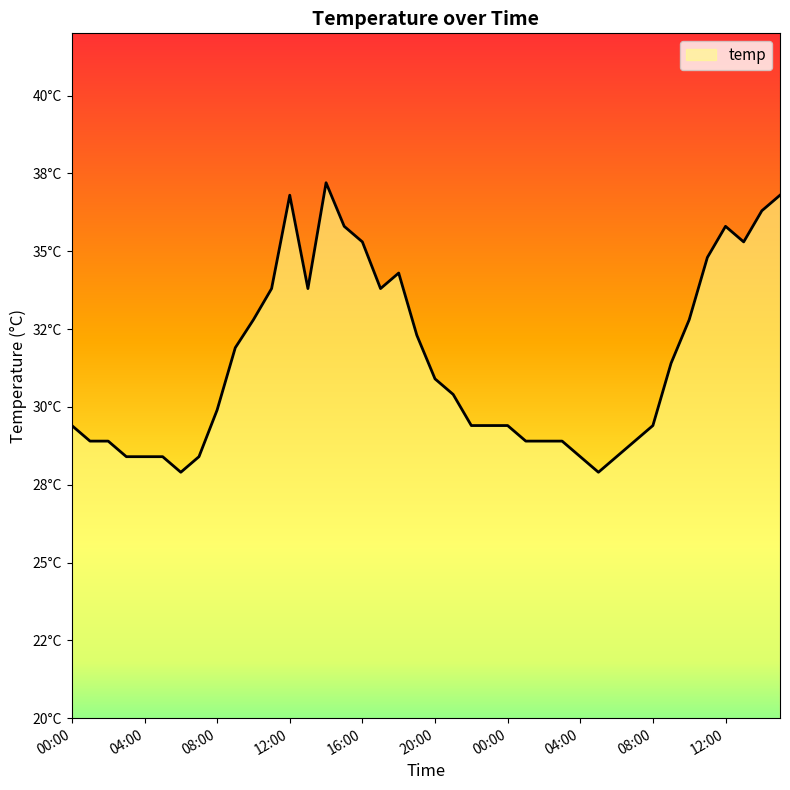

Does the chart display data point markers on the line(s)?

No